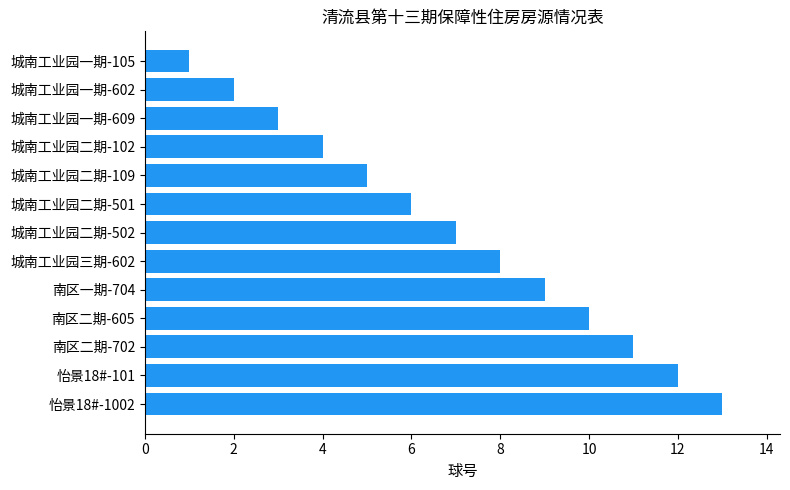

Rank the categories by value from highest to lowest.

怡景18#-1002, 怡景18#-101, 南区二期-702, 南区二期-605, 南区一期-704, 城南工业园三期-602, 城南工业园二期-502, 城南工业园二期-501, 城南工业园二期-109, 城南工业园二期-102, 城南工业园一期-609, 城南工业园一期-602, 城南工业园一期-105